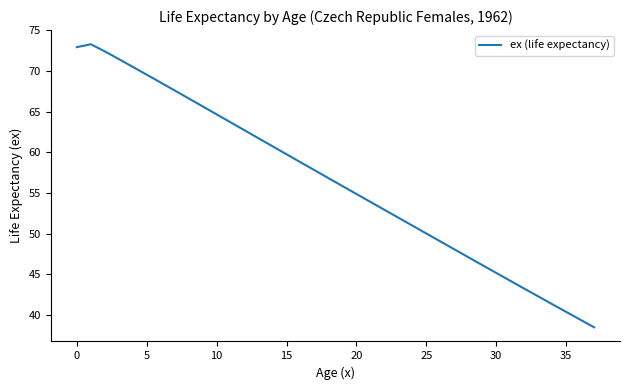

What is the minimum value shown in the chart?

38.5